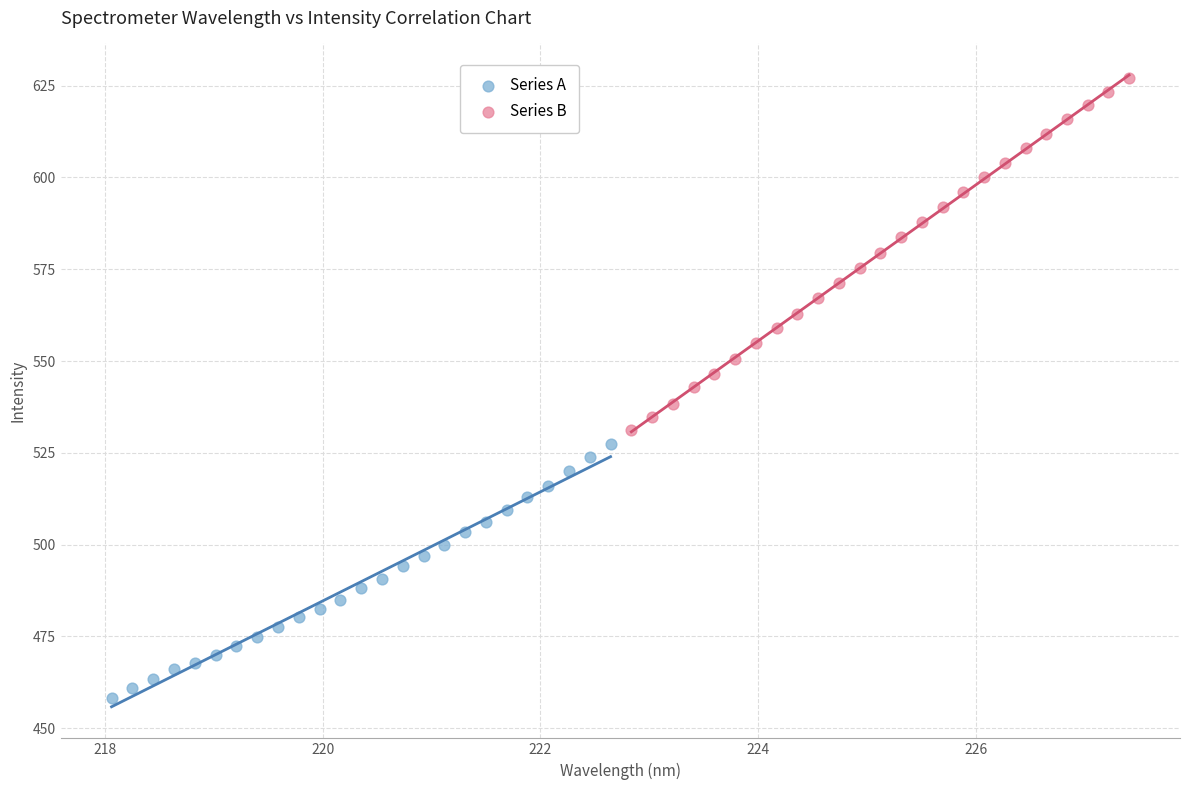

Which series reaches the minimum Y coordinate?

Series A